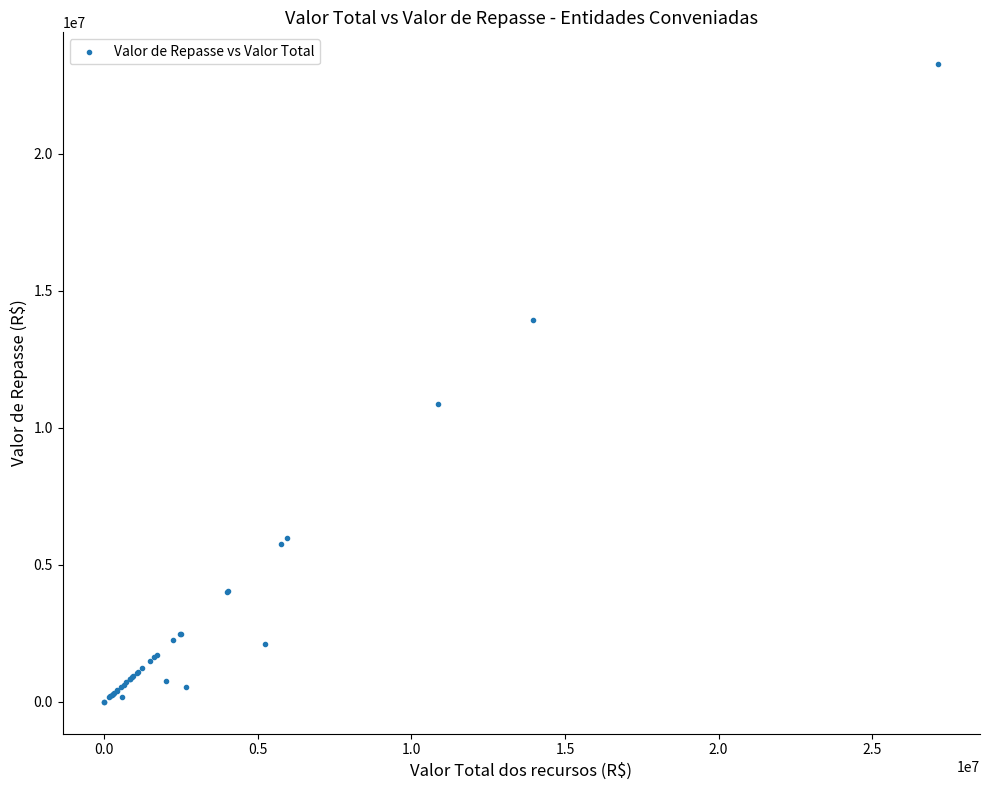

What Y value in the scatter plot is closest to 11637648?

10864122.7